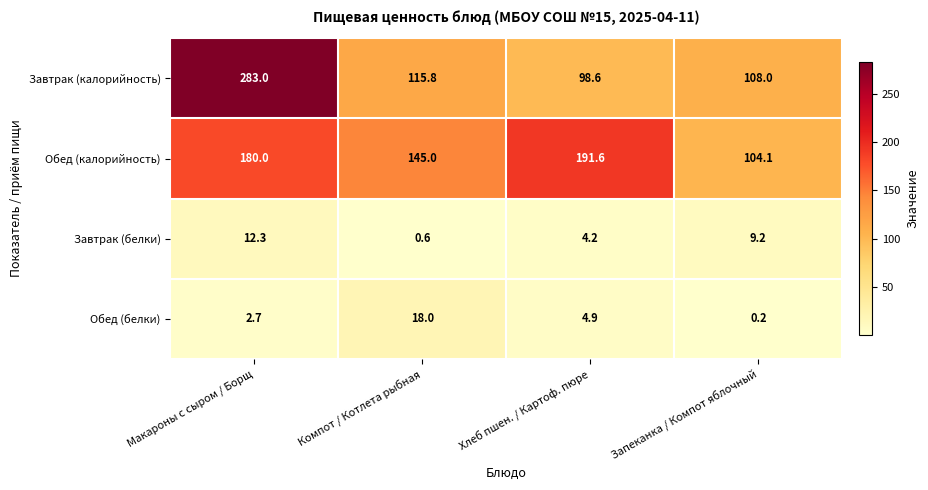

Which series has the largest range (max minus min)?

Завтрак (калорийность)